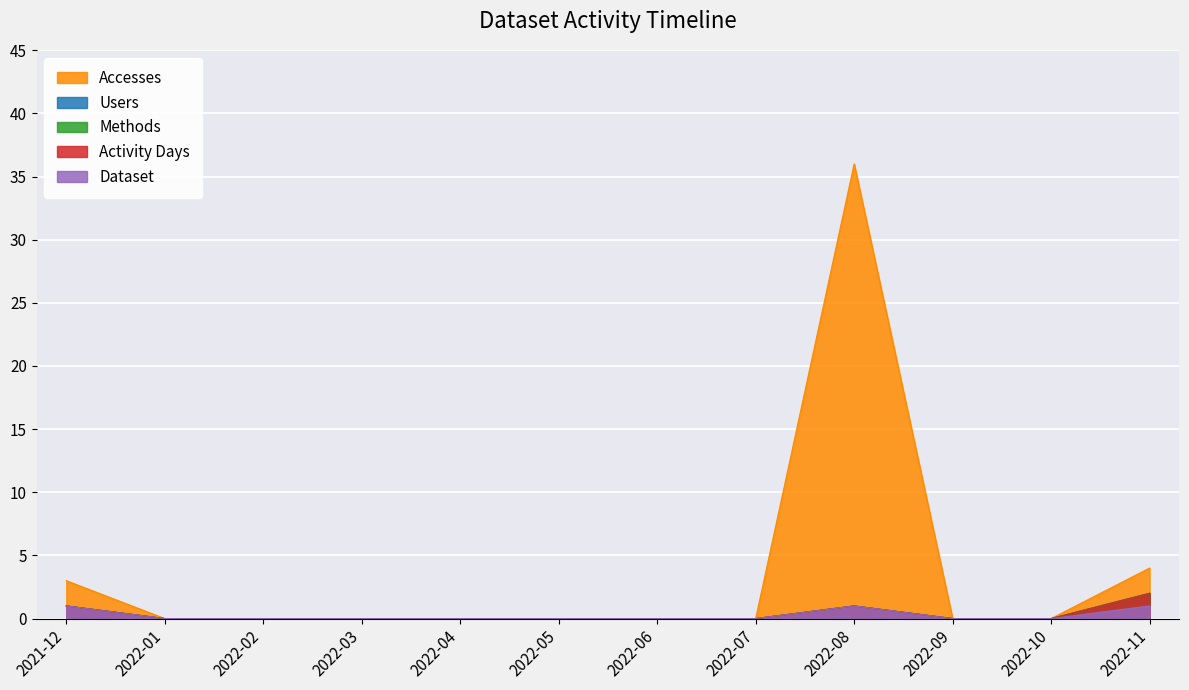

At which label is Users closest to 1?

2021-12